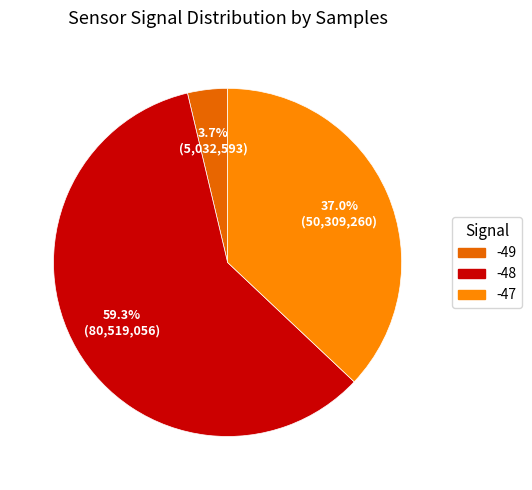

Does any single category account for the majority?

Yes